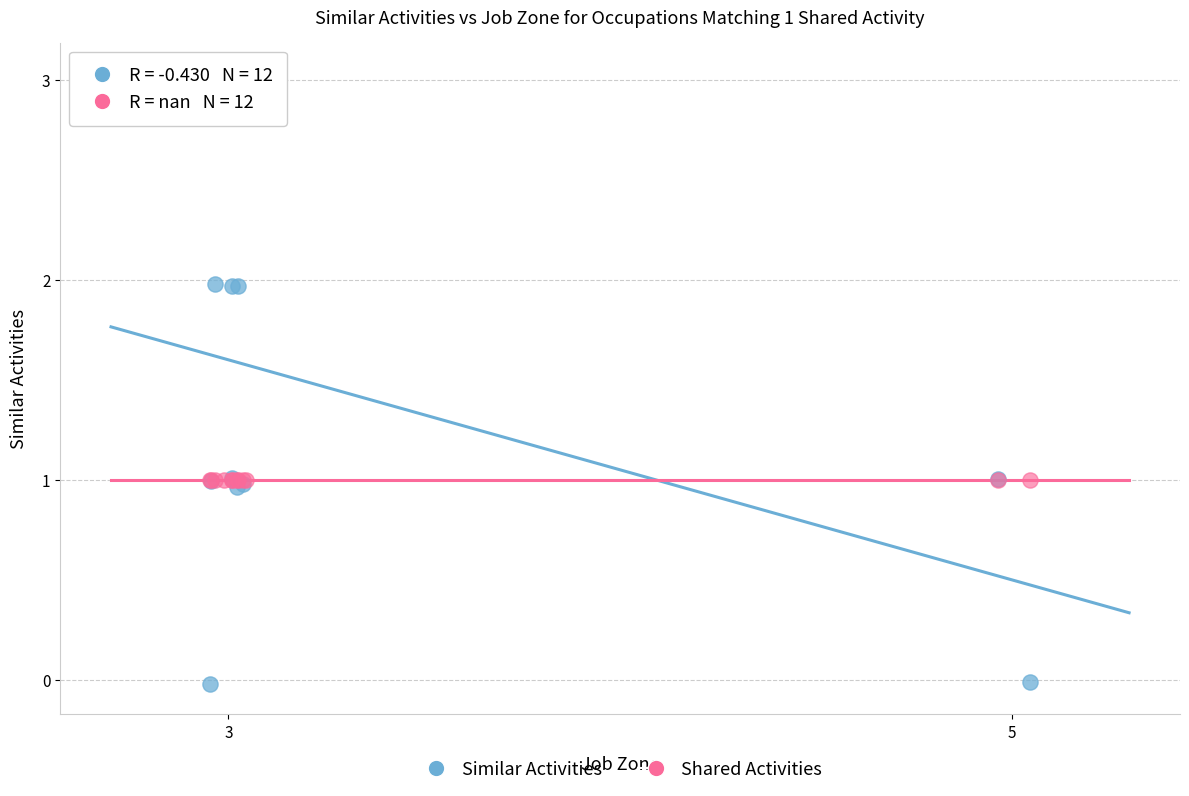

What are all the series names shown in the legend?

Similar Activities, Shared Activities